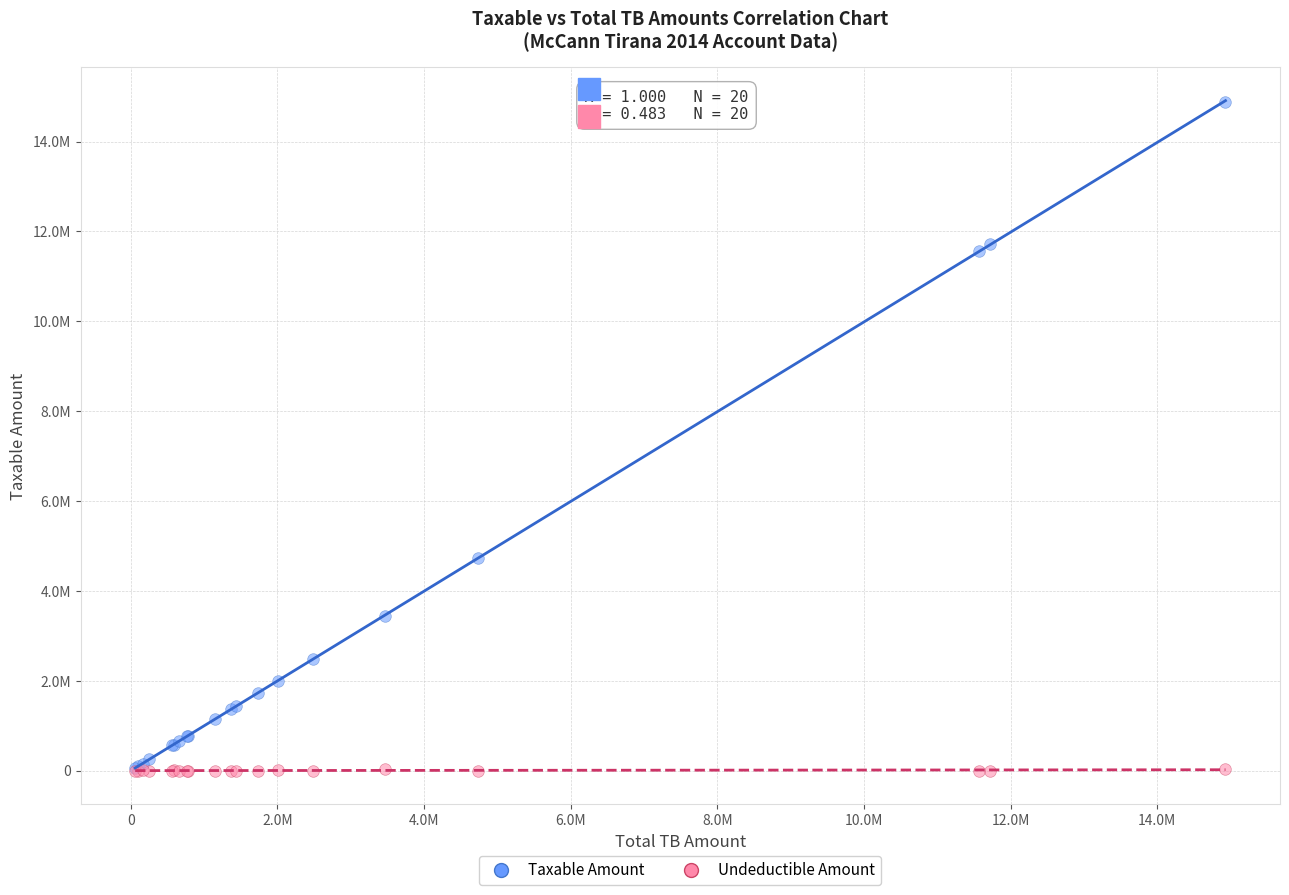

What are all the series names shown in the legend?

Taxable Amount, Undeductible Amount